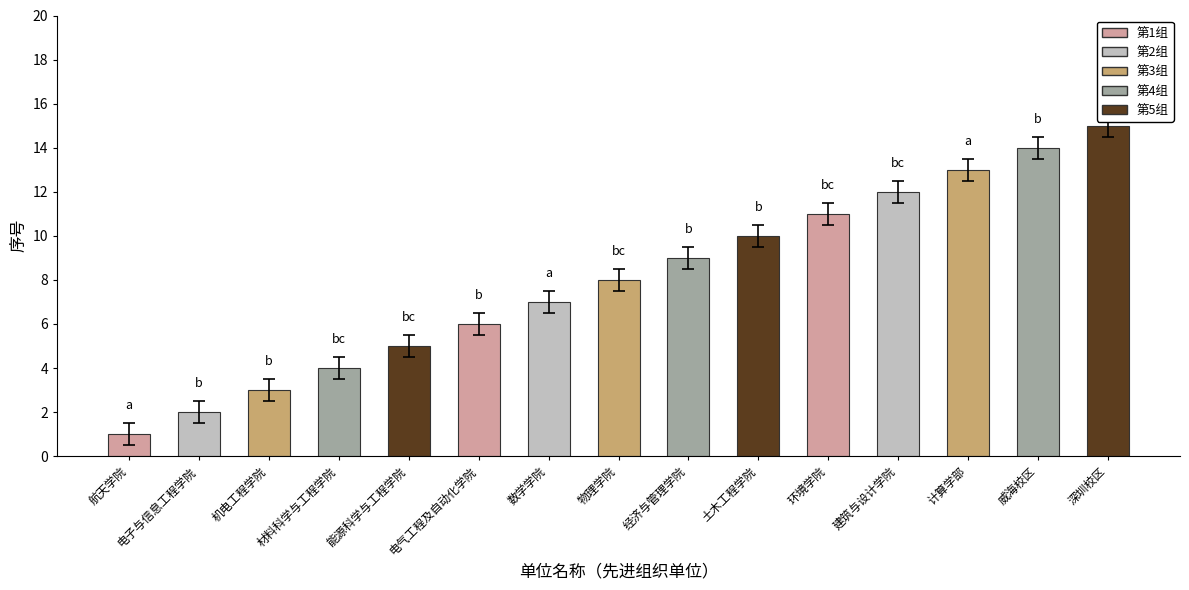

How many data points are above 7?

8